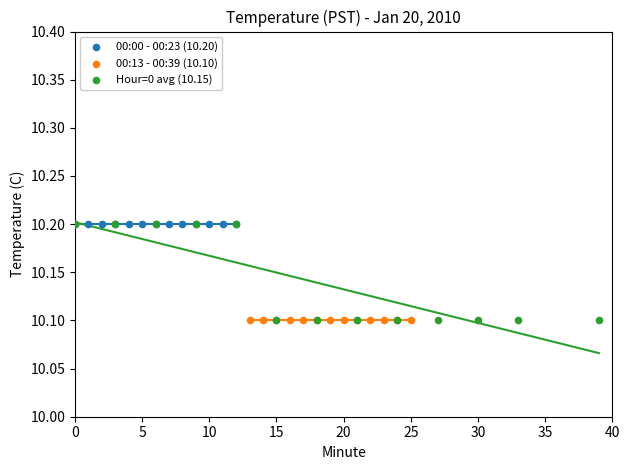

What are all the series names shown in the legend?

00:00 - 00:23 (10.20), 00:13 - 00:39 (10.10), Hour=0 avg (10.15)